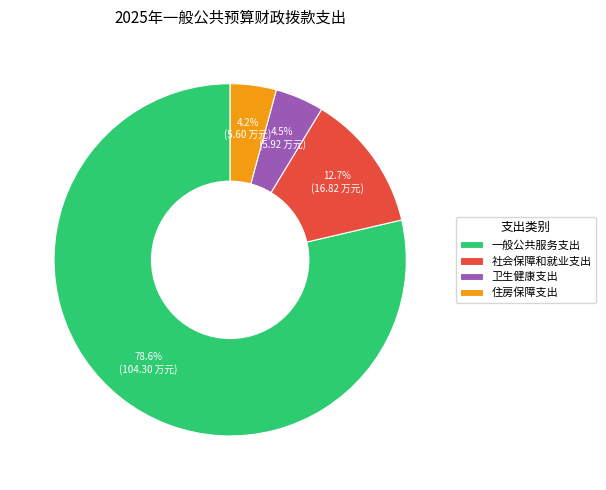

How many segments does this pie chart have?

4